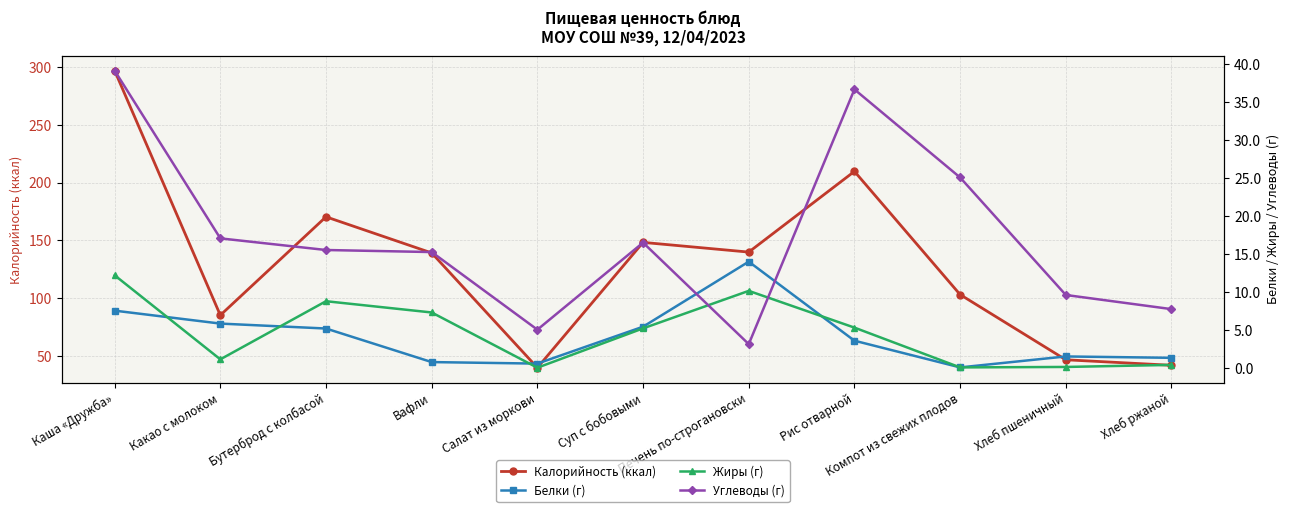

What is the value of the Углеводы (г) point at the 3rd from the left?

15.6